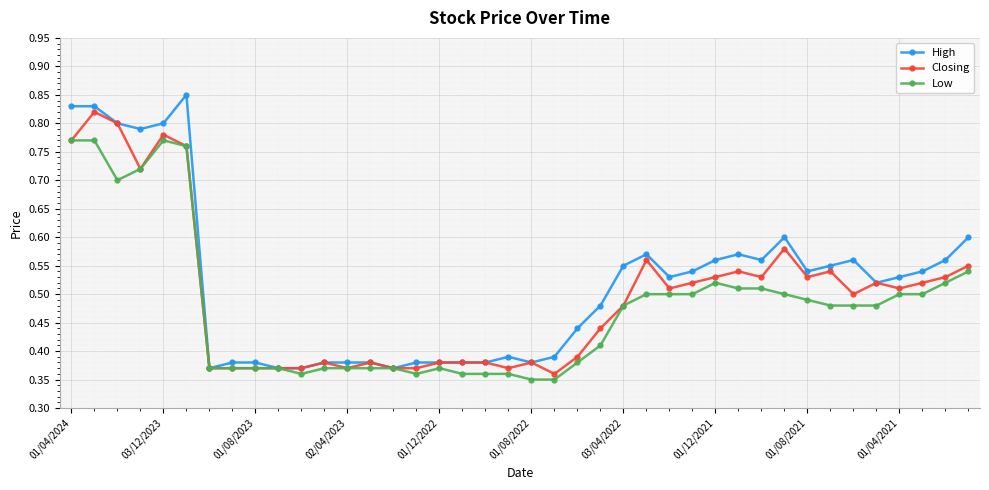

Rank the series by their maximum value, from lowest to highest.

Low, Closing, High